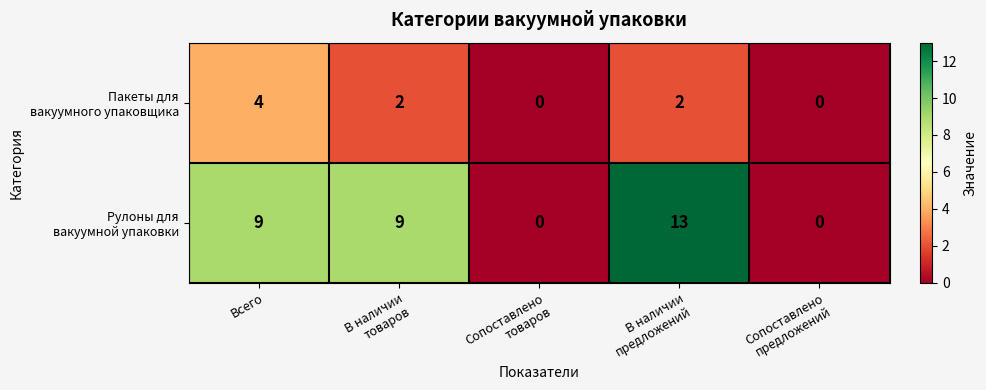

What is the spread (max minus min) of values at Всего?

5